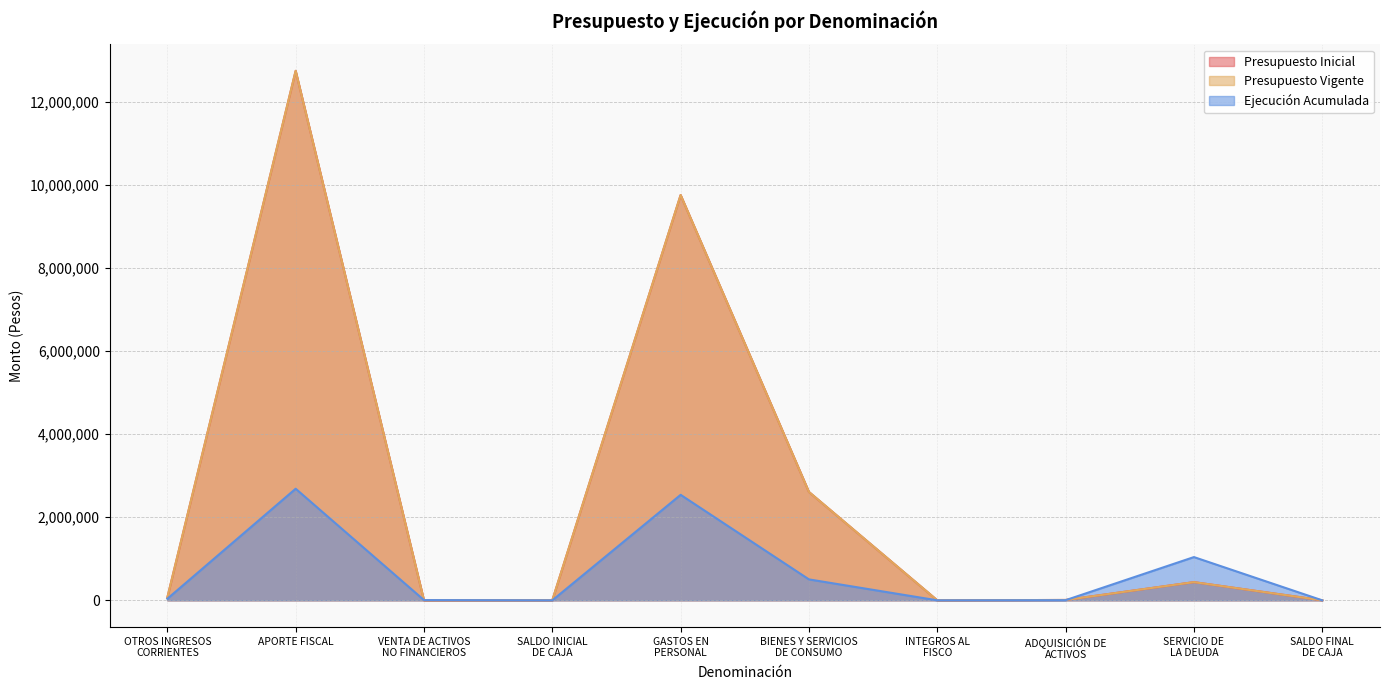

True or false: Presupuesto Inicial has more than 1 interior local peaks.

True